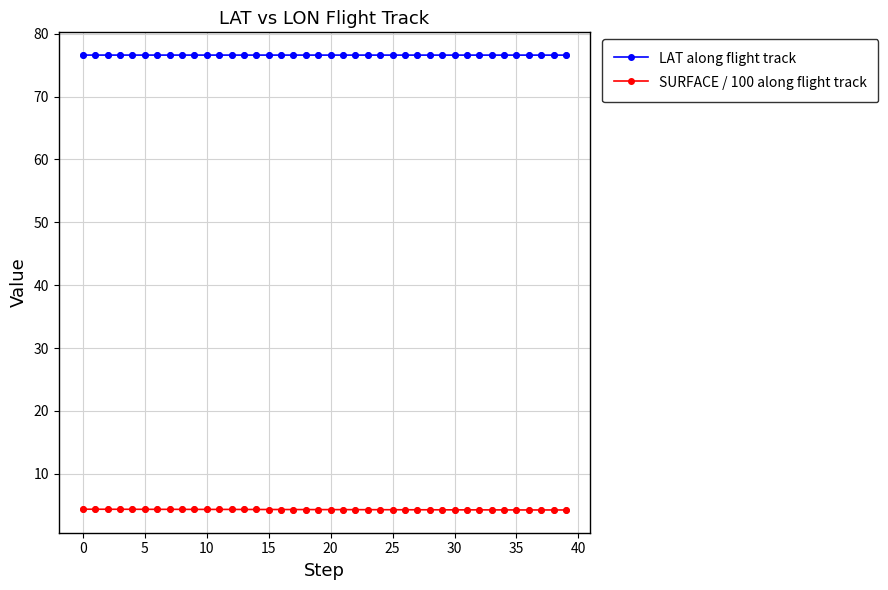

True or false: SURFACE / 100 along flight track and LAT along flight track cross at least once.

False